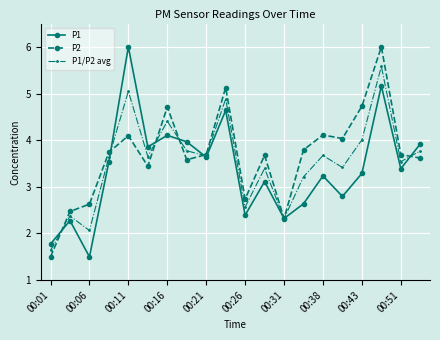

How many interior local valleys does the P2 series have?

5